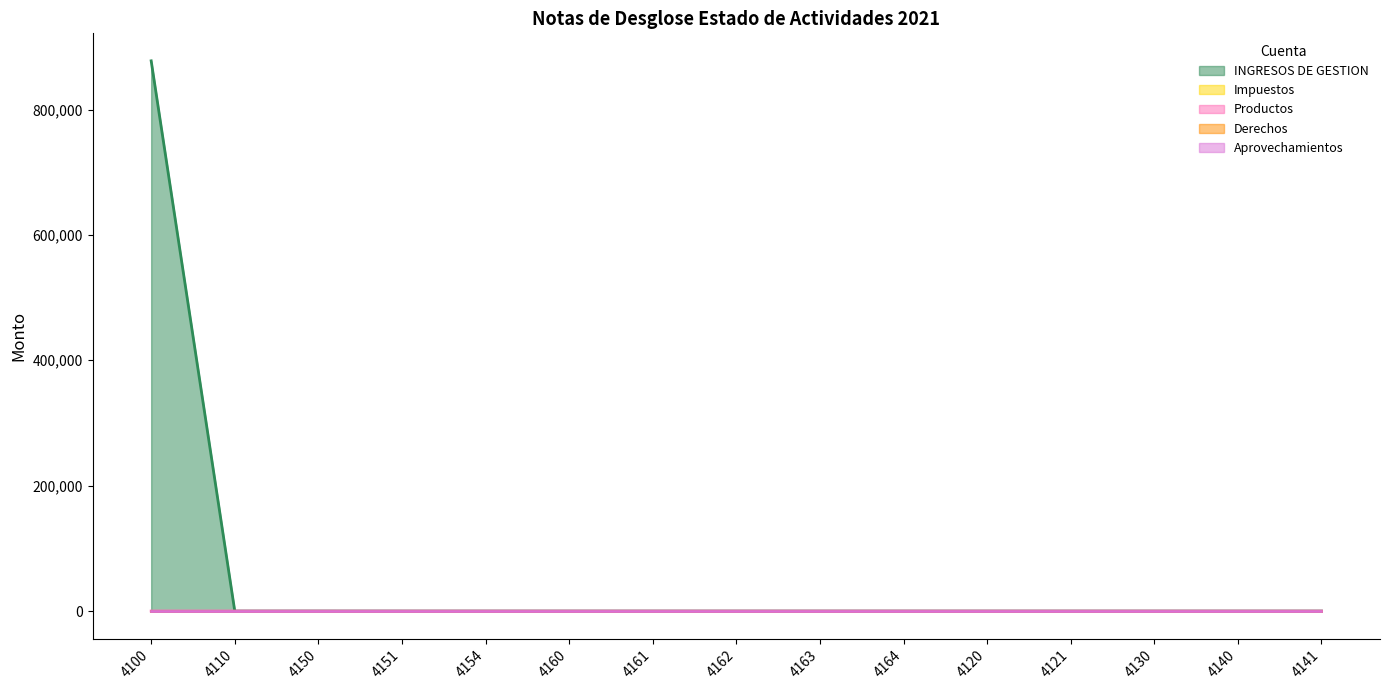

What is the sum of the Productos values at 4110 and 4140?

31.3